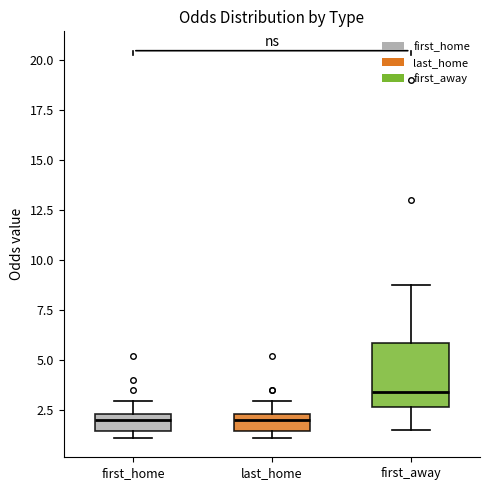

Reading left to right, transcribe this box plot: for each box, give where its median line is, the range the box spans, and where its two whiskers end, as read against the y-axis. The values are not printed on the chart, so give them approximately, as read against the axis.

first_home: median 2.0, box 1.5 to 2.5, whiskers 1.0 to 3.0
last_home: median 2.0, box 1.5 to 2.5, whiskers 1.0 to 3.0
first_away: median 3.5, box 2.5 to 6.0, whiskers 1.5 to 9.0